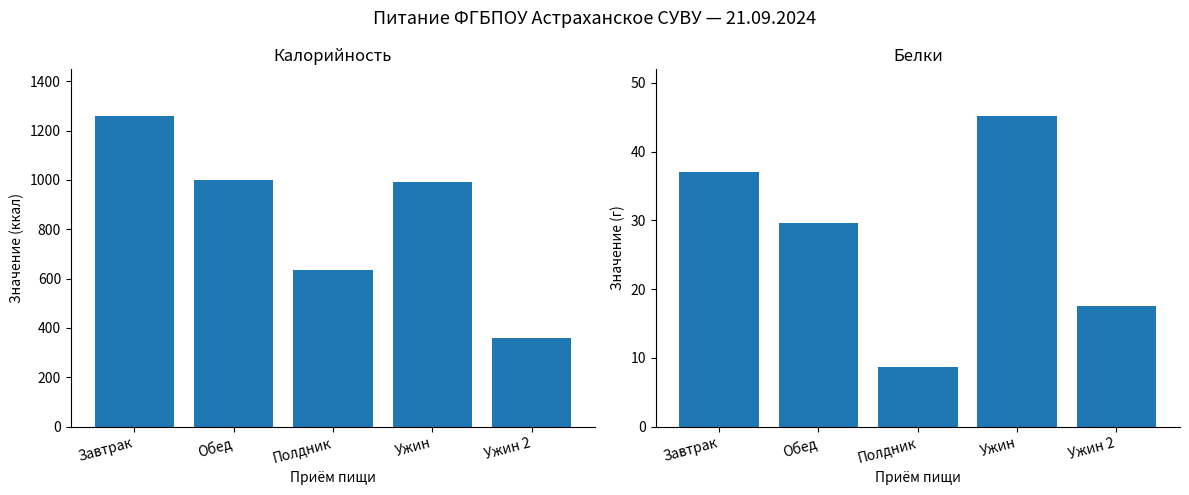

The Белки series shows 37.0 at Завтрак. True or false?

True